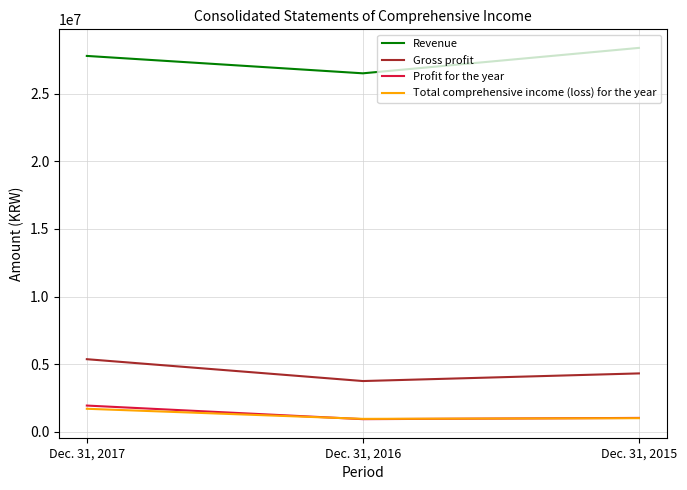

What is the maximum value shown in the chart?

28383884